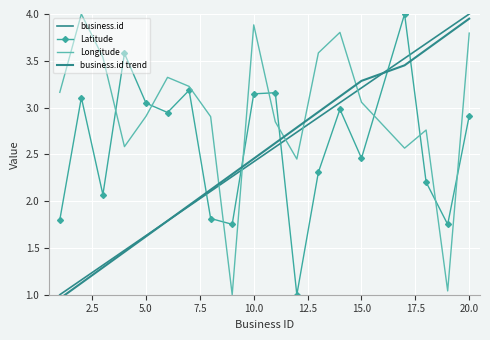

At 2.5, list the series in order from smallest to largest.

business.id trend, business.id, Latitude, Longitude